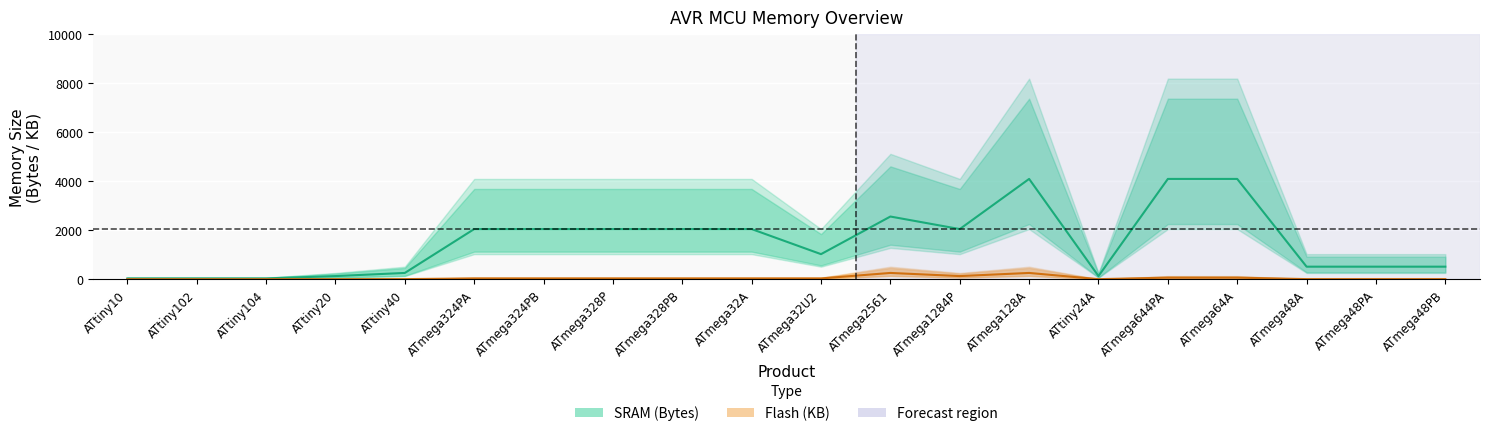

At which category does SRAM_center reach its first local peak?

ATmega2561